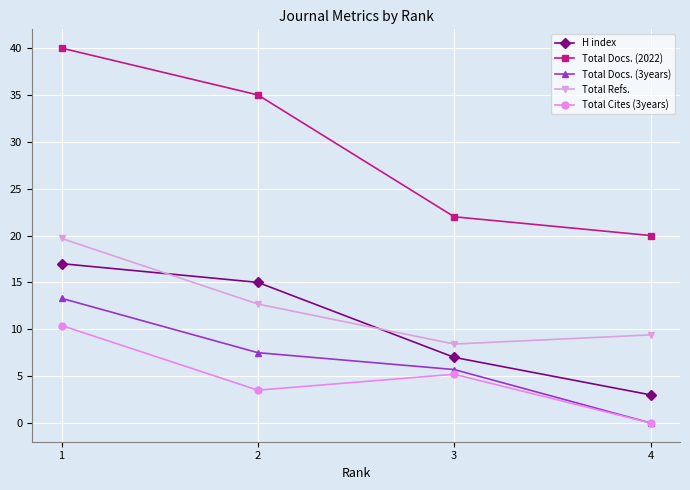

Which series has the widest spread of values?

Total Docs. (2022)